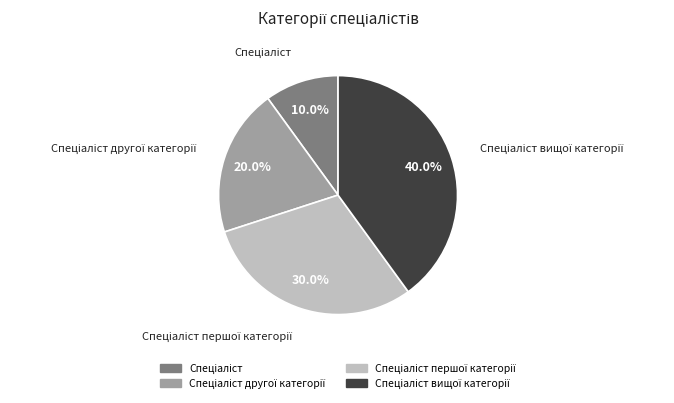

Is there a majority slice in this chart?

No